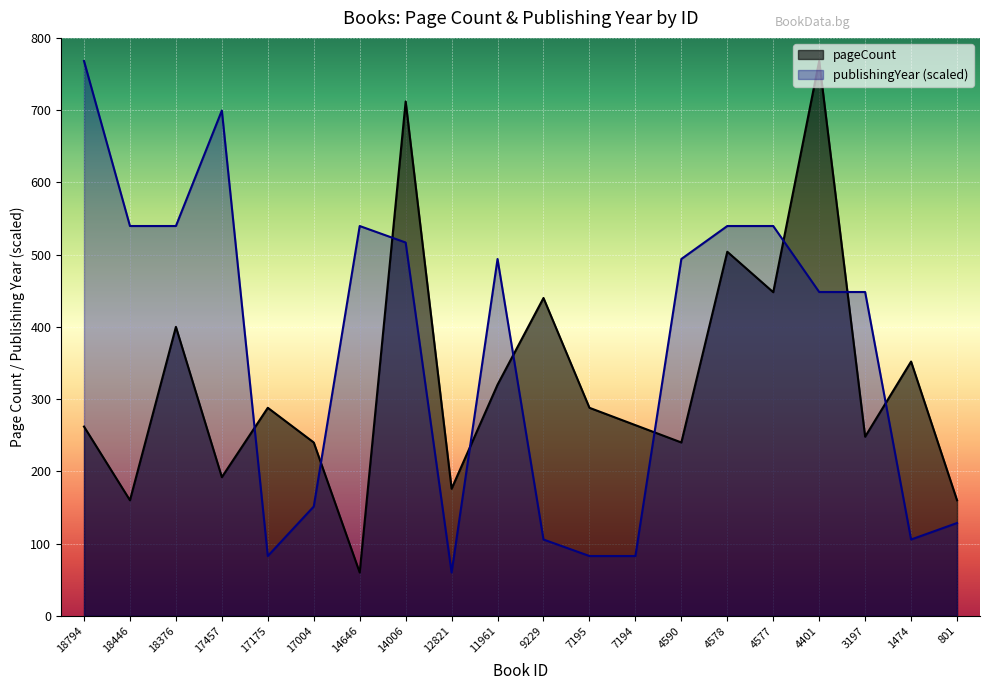

What is the difference between the maximum and second lowest values in the publishingYear series?

685.2